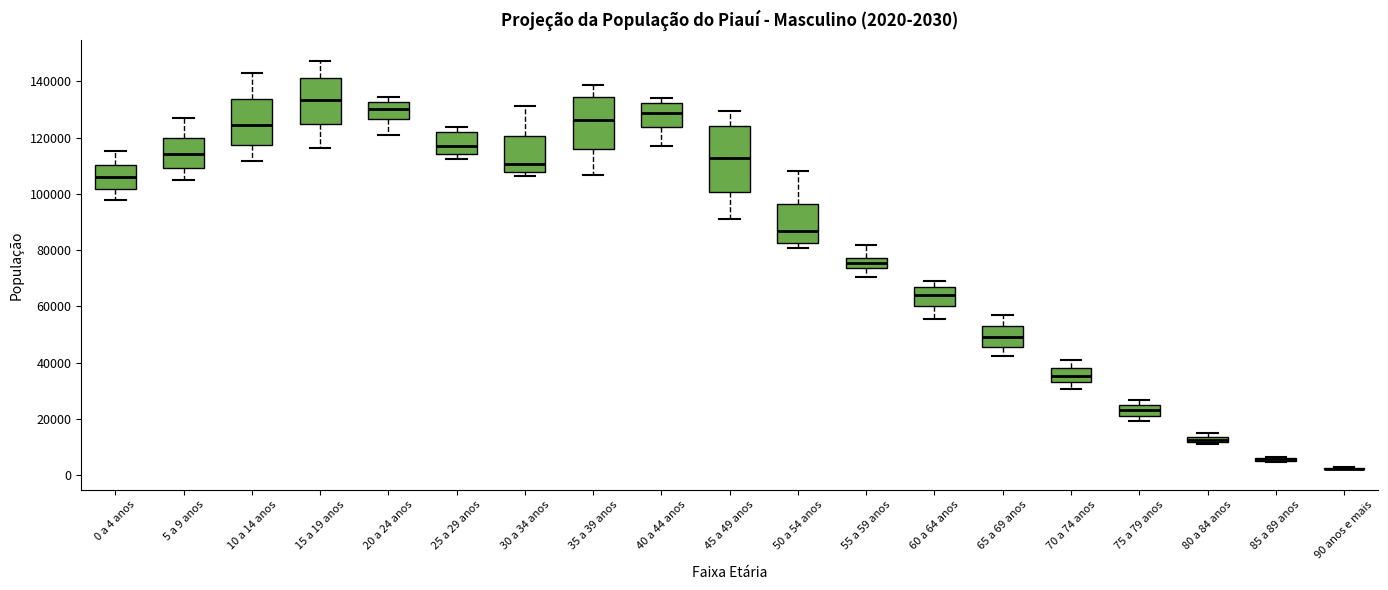

Which box is the tallest, from its lower edge to its upper edge?

45 a 49 anos